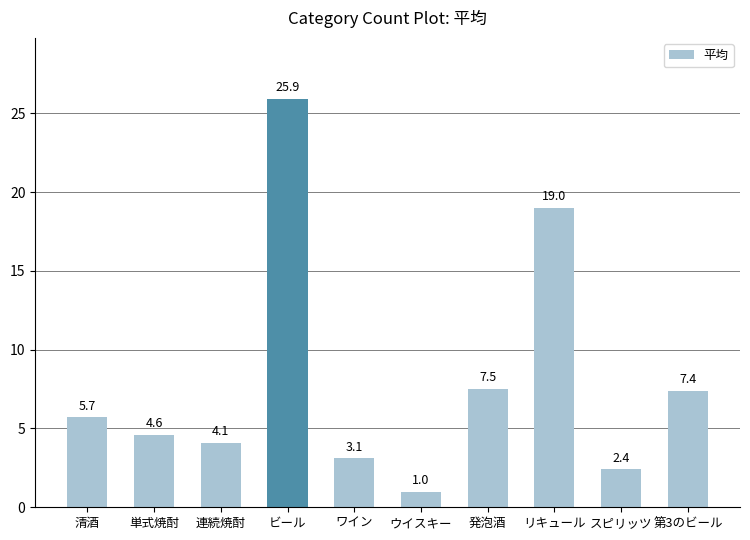

Rank the categories by value from lowest to highest.

ウイスキー, スピリッツ, ワイン, 連続焼酎, 単式焼酎, 清酒, 第3のビール, 発泡酒, リキュール, ビール